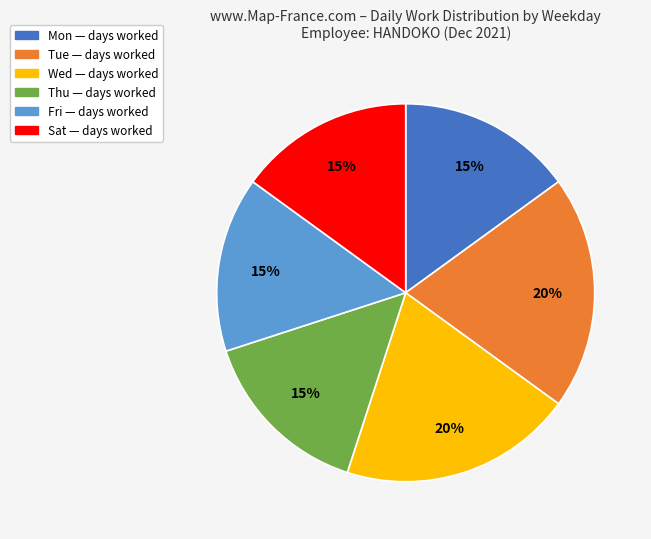

Do Fri and Sat together represent more than half of the pie?

No